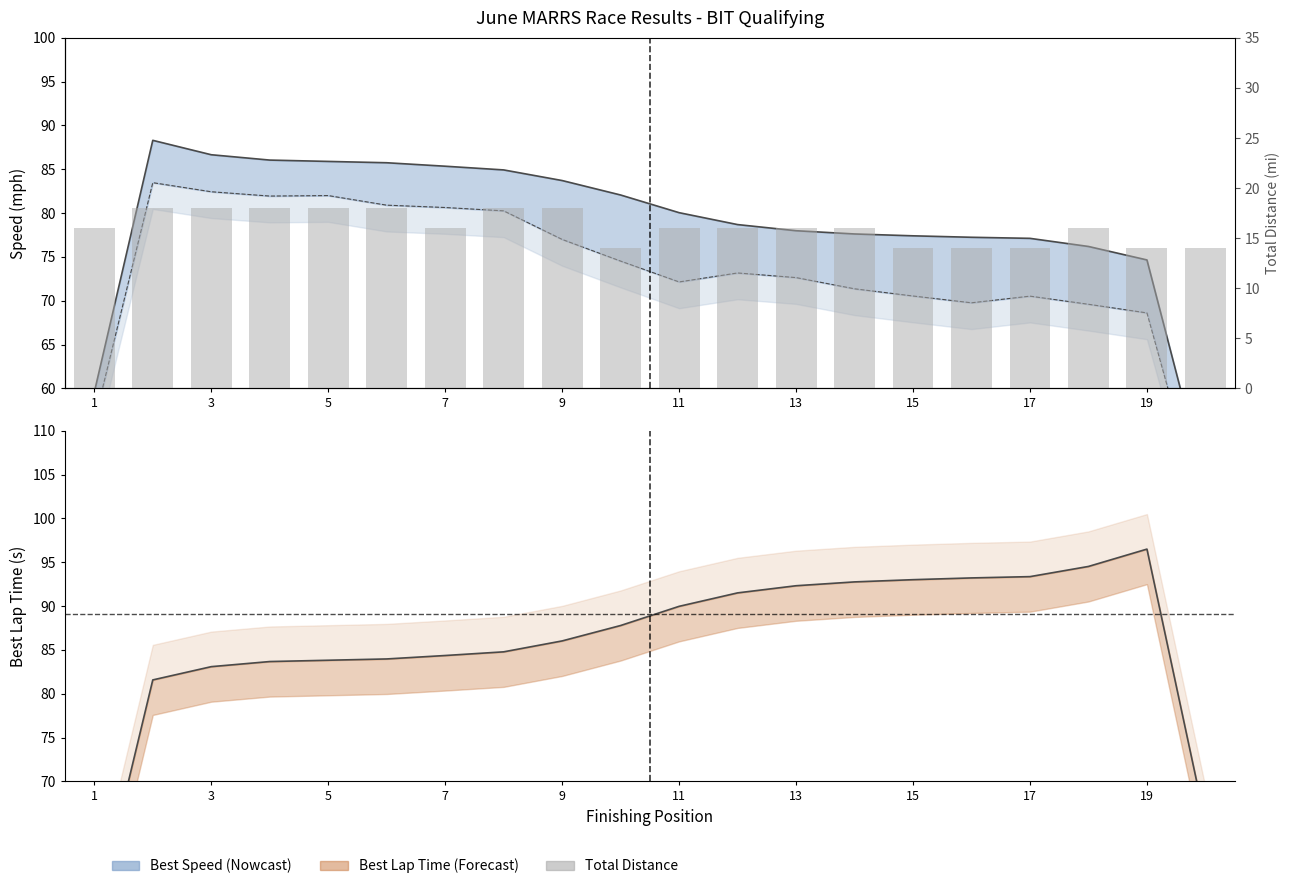

Reading left to right, what are all the values shown in this chart?

16	18	18	18	18	18	16	18	18	14	16	16	16	16	14	14	14	16	14	14